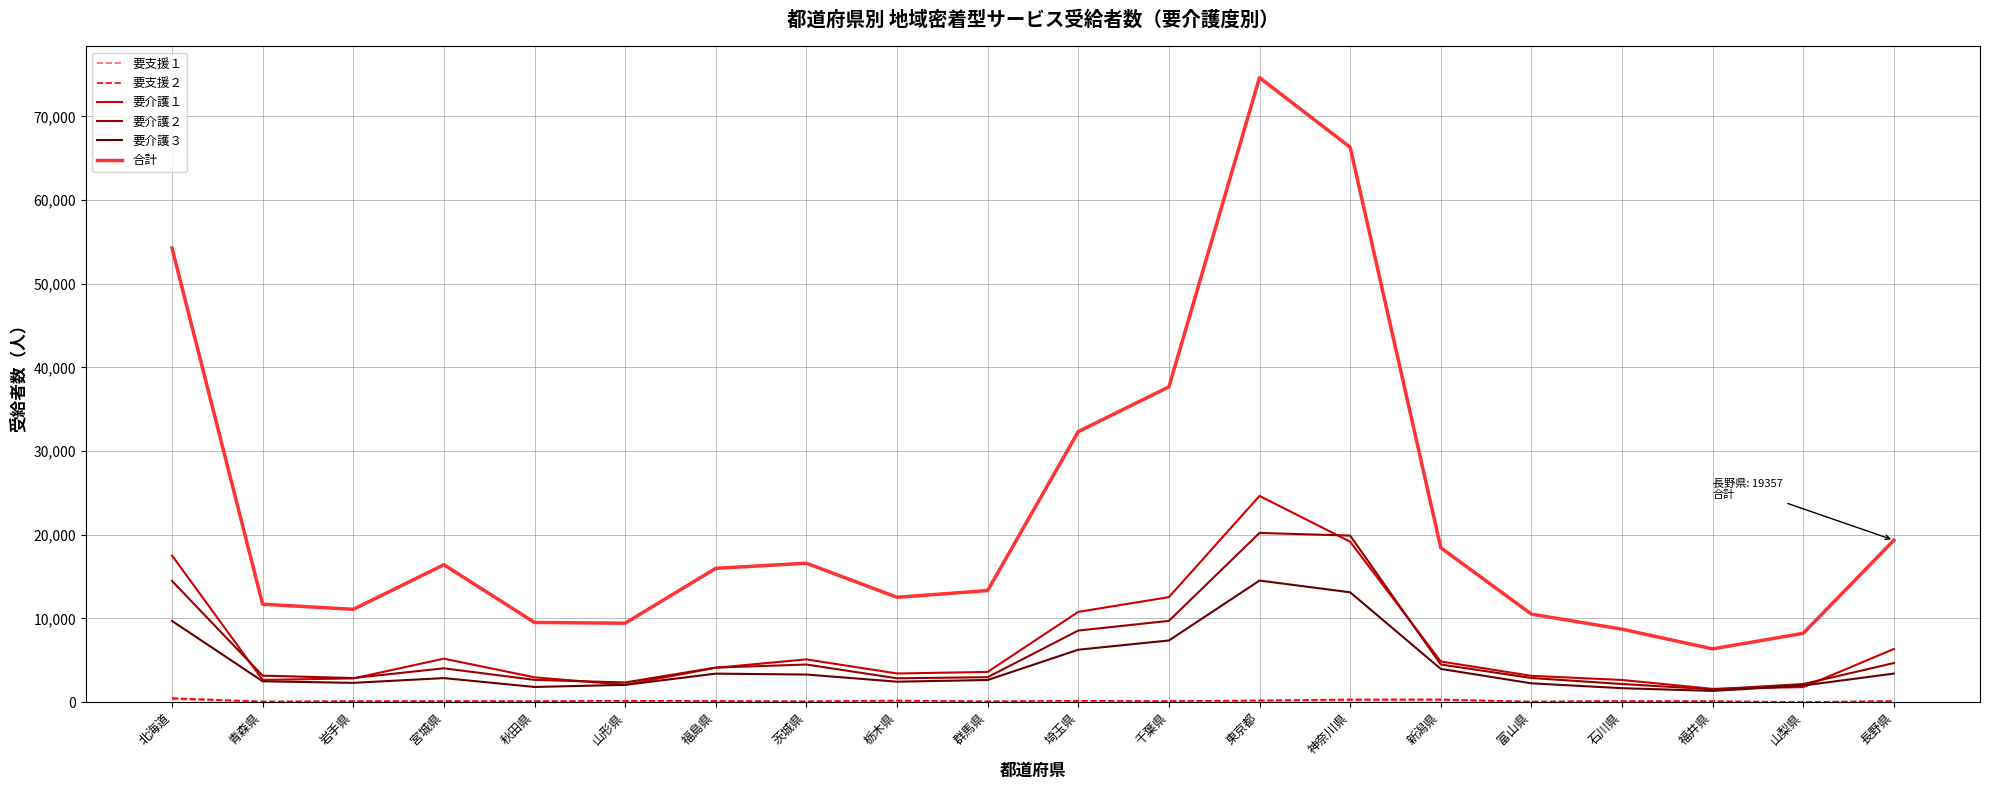

True or false: 合計 has a value of 4192 at 群馬県.

False